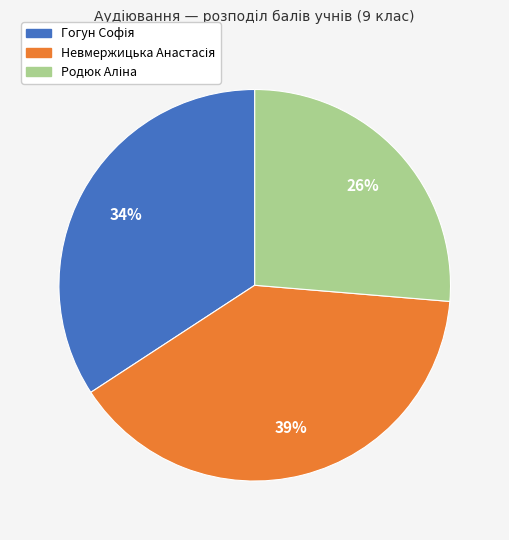

Is there a majority slice in this chart?

No